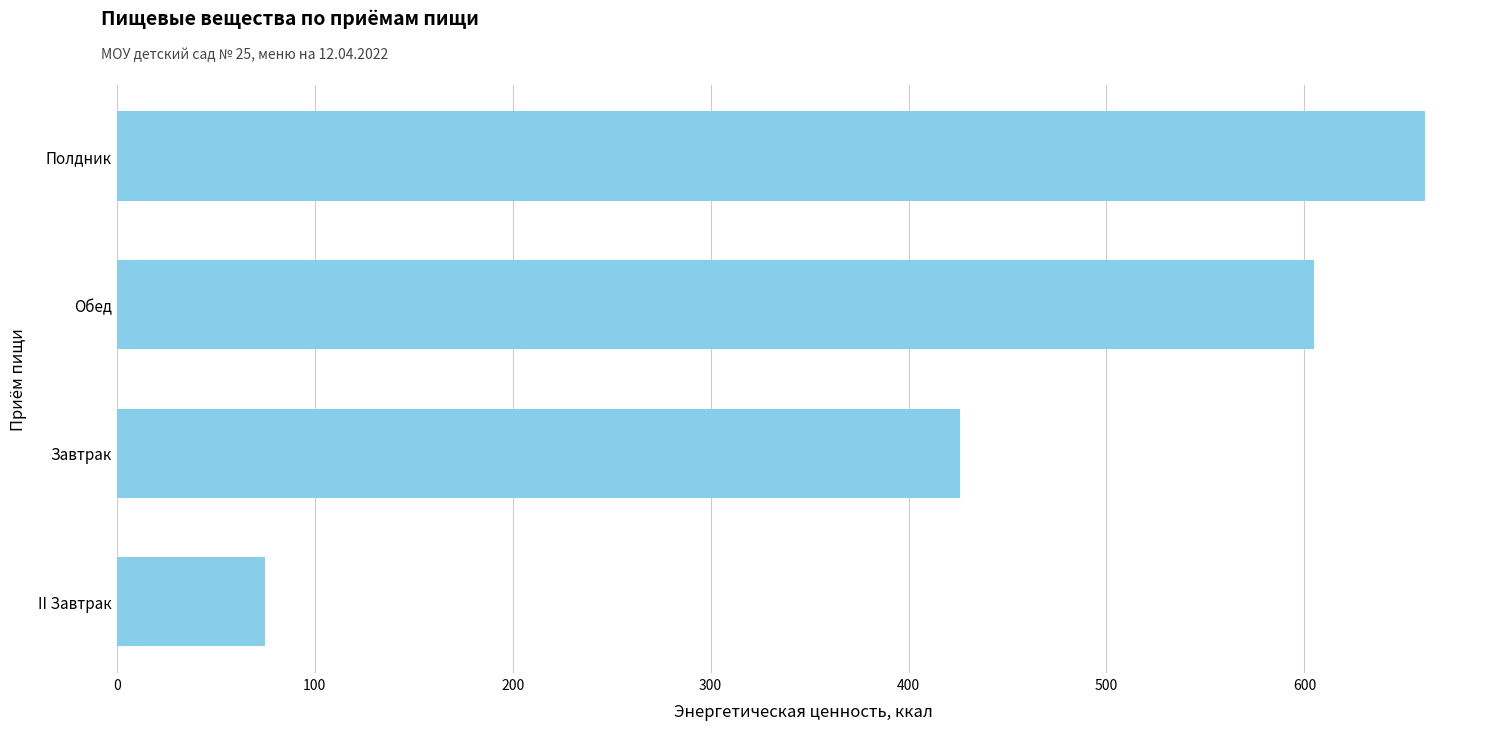

Are the bars grouped side by side (vs. stacked)?

No